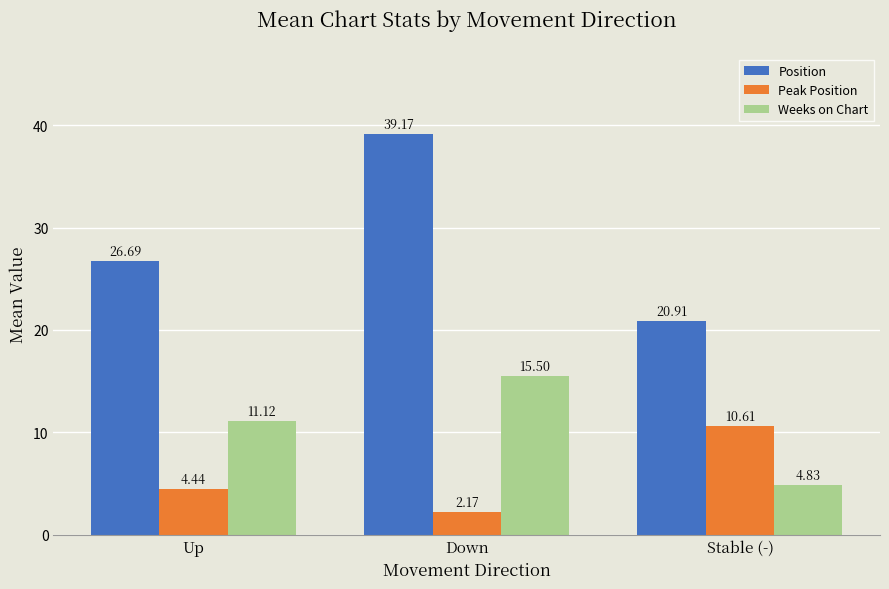

How many bars are there in total?

9